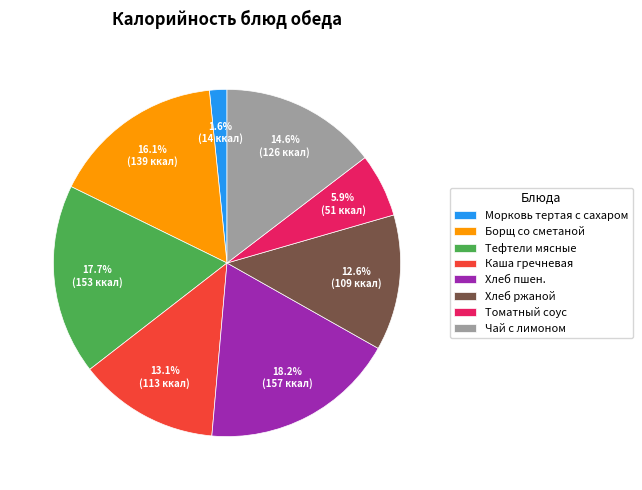

Combined, what portion of the pie is Томатный соус and Борщ со сметаной?

22.0%